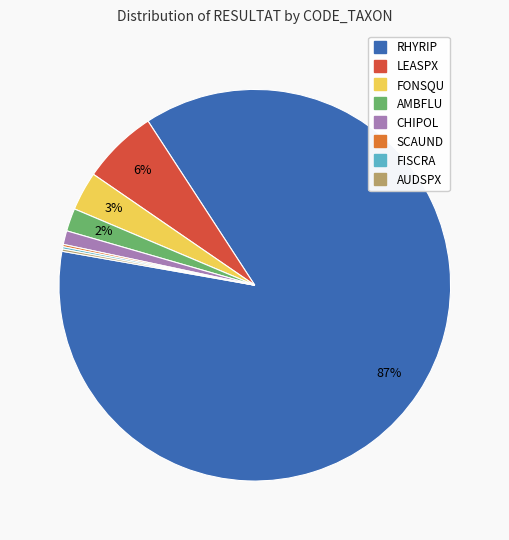

Combined, do AMBFLU and CHIPOL account for over 50%?

No